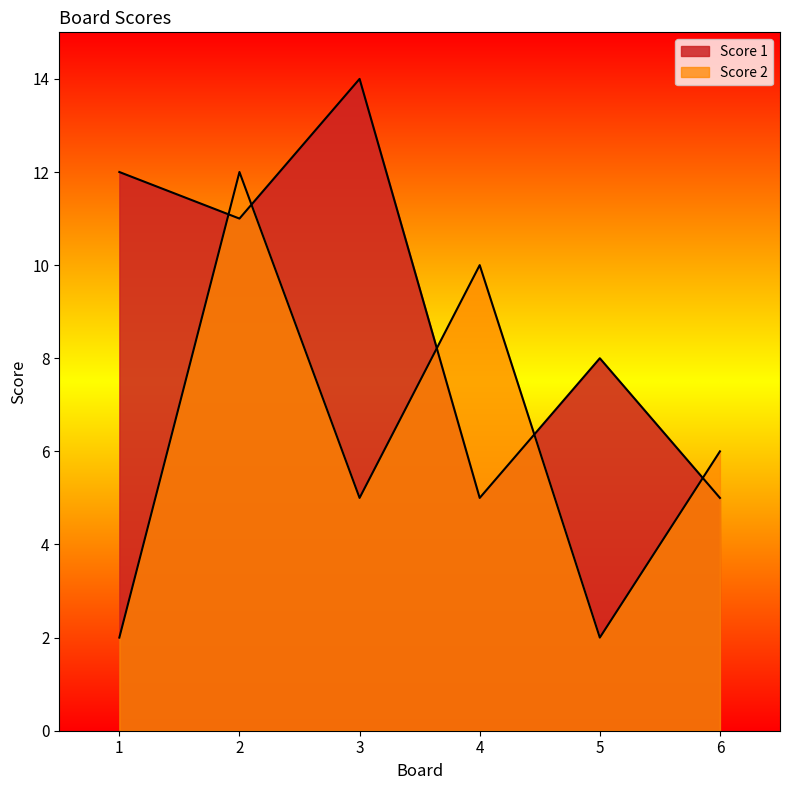

What value does the Score 1 series have at 2?

11